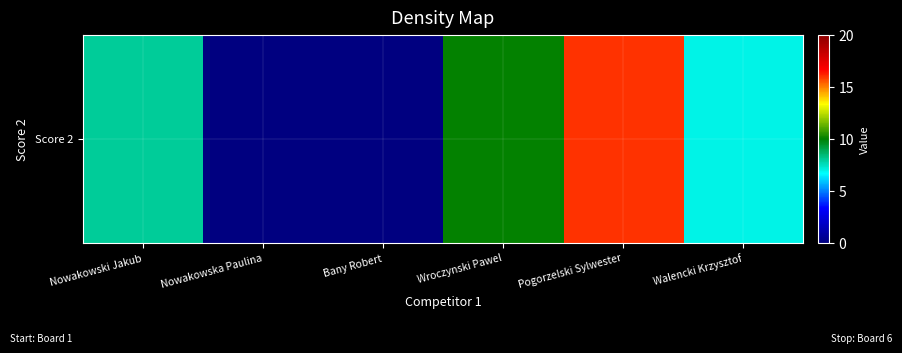

What is the sum of the values at Nowakowska Paulina and Pogorzelski Sylwester?

16